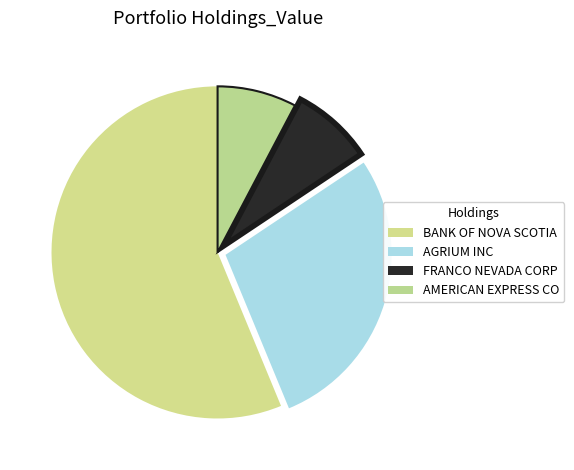

How many segments does this pie chart have?

4